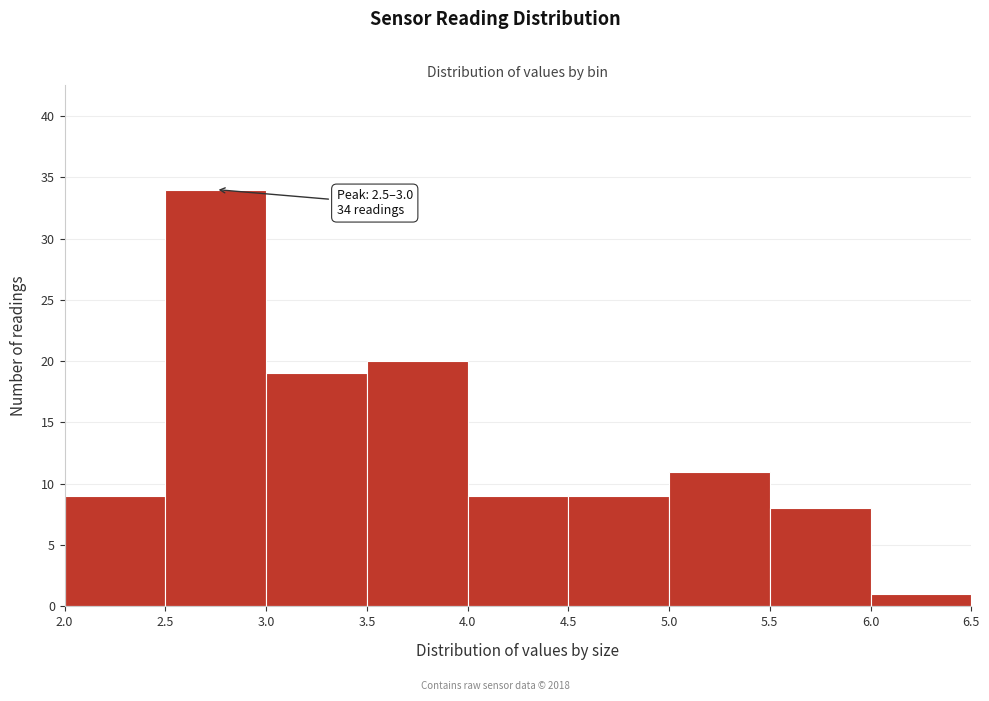

Which range on the x-axis has the tallest bar?

2.5 to 3.0